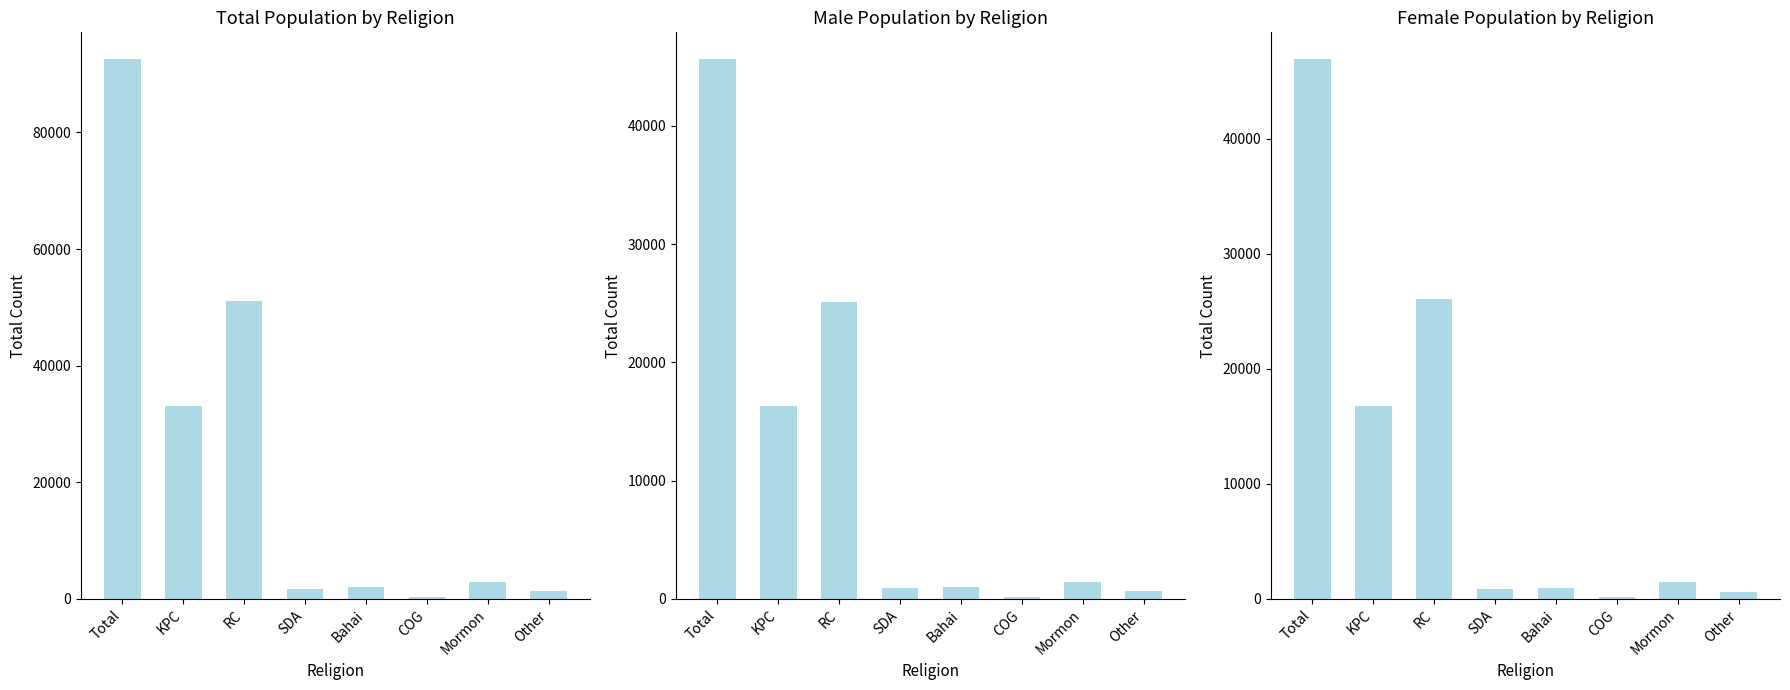

At which label does the data first exceed 1475?

Total